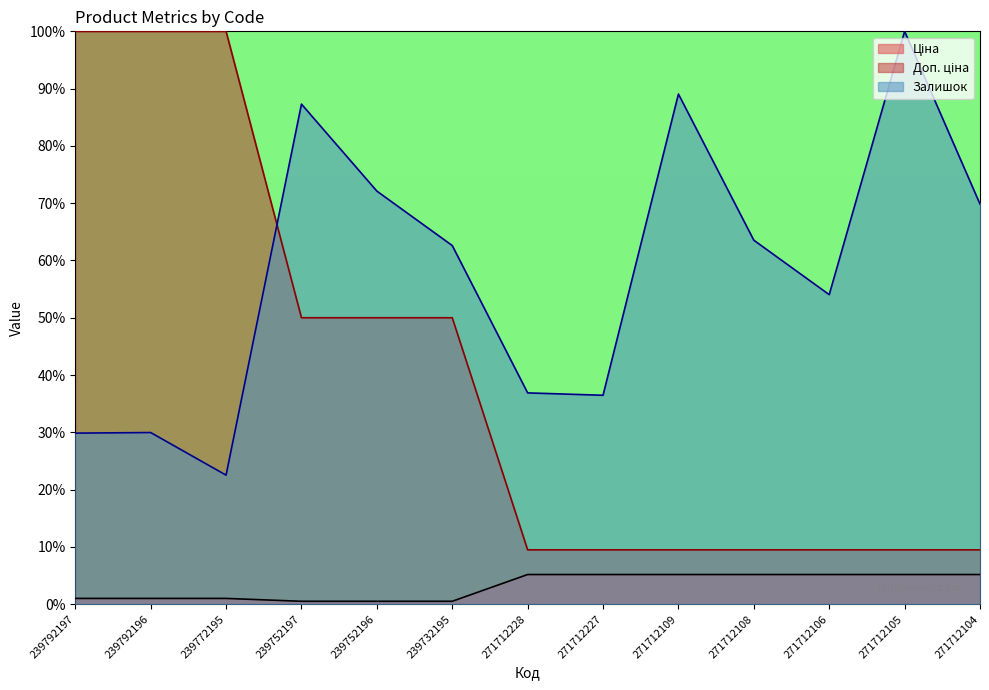

What are all the series names shown in the legend?

Ціна, Доп. ціна, Залишок